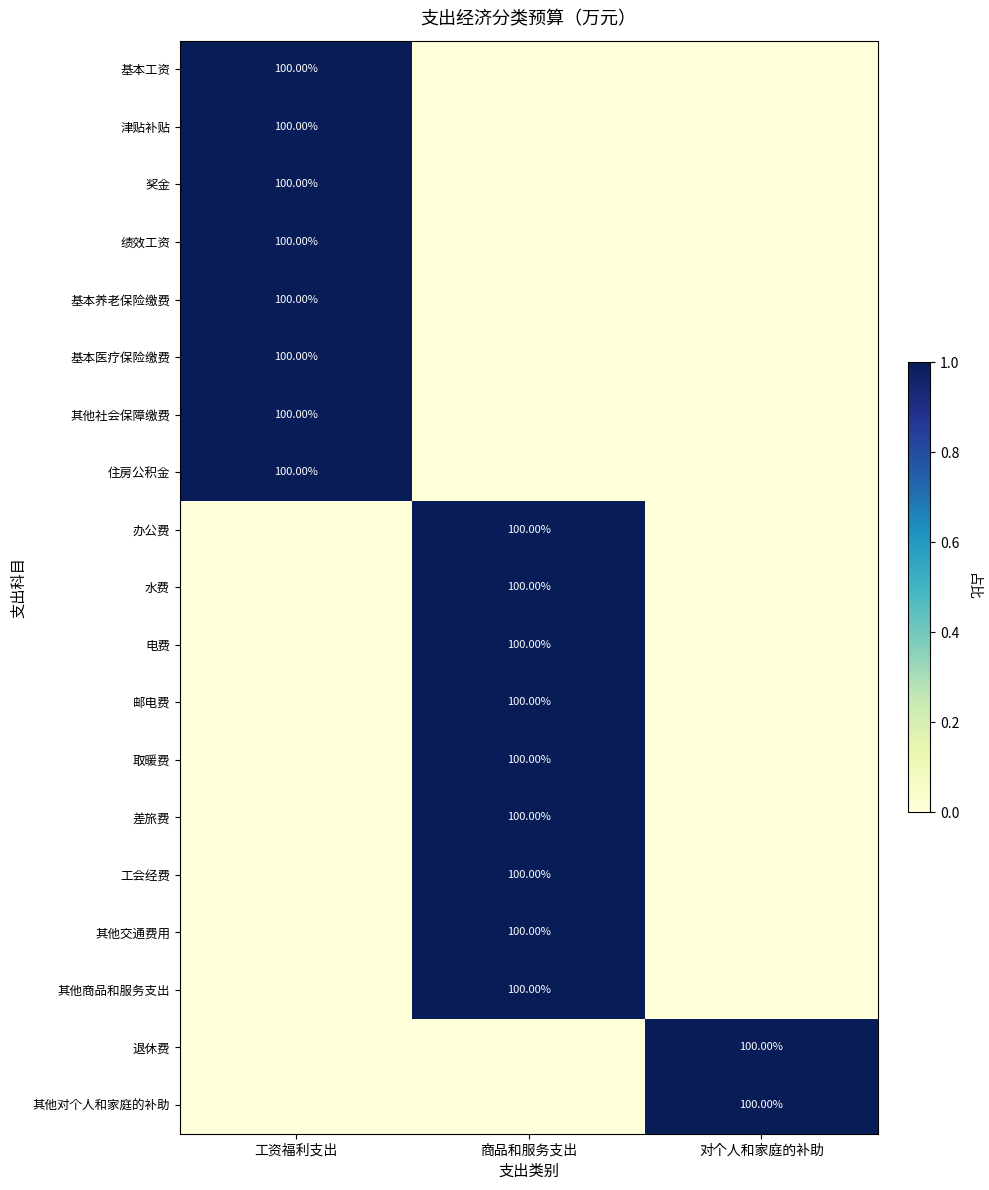

What is the highest value of the 基本工资 series?

1